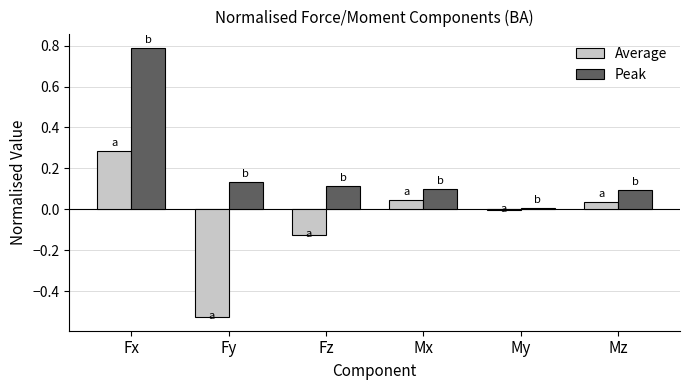

The value of Average at Mx is 0.0. True or false?

True